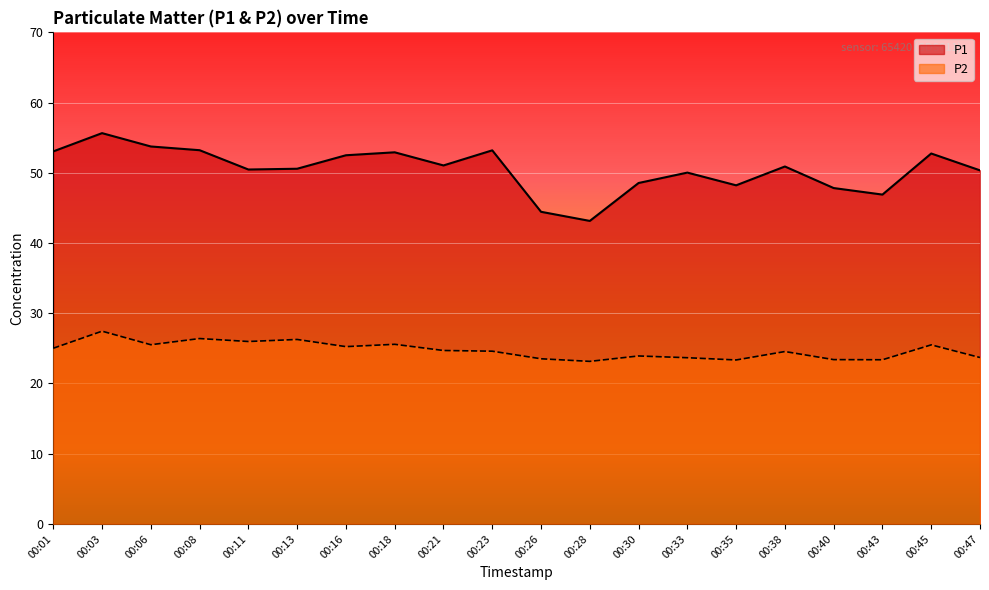

What is the difference between the second highest and second lowest values in the P1 series?

9.3